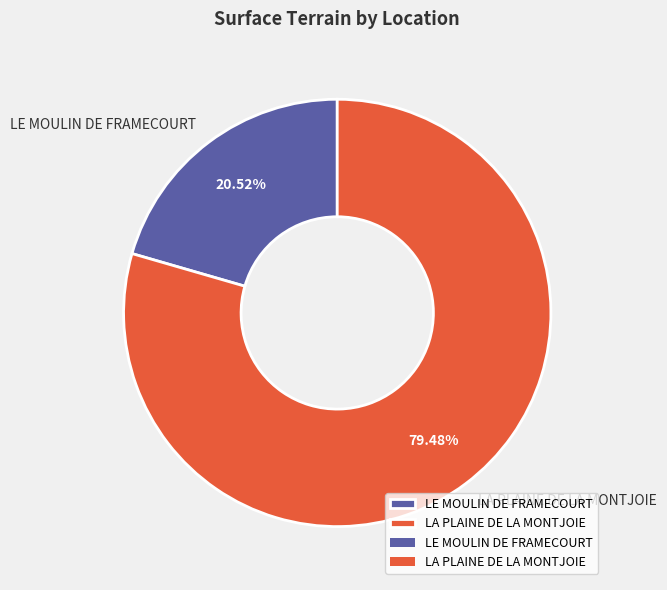

What percentage do LE MOULIN DE FRAMECOURT and LA PLAINE DE LA MONTJOIE together represent?

100.0%